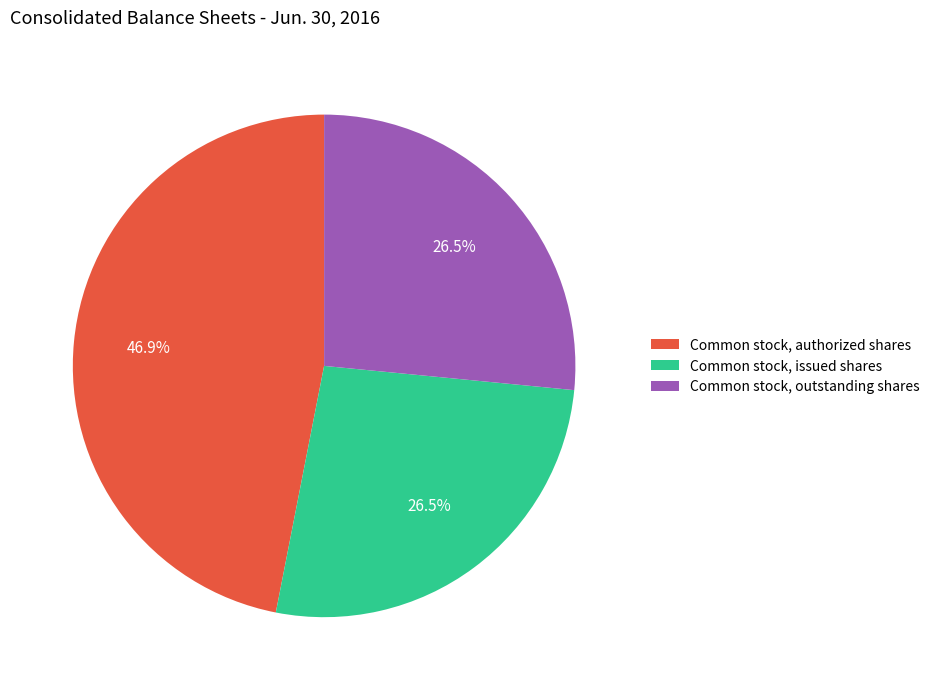

Is there any slice that represents more than half of the pie?

No